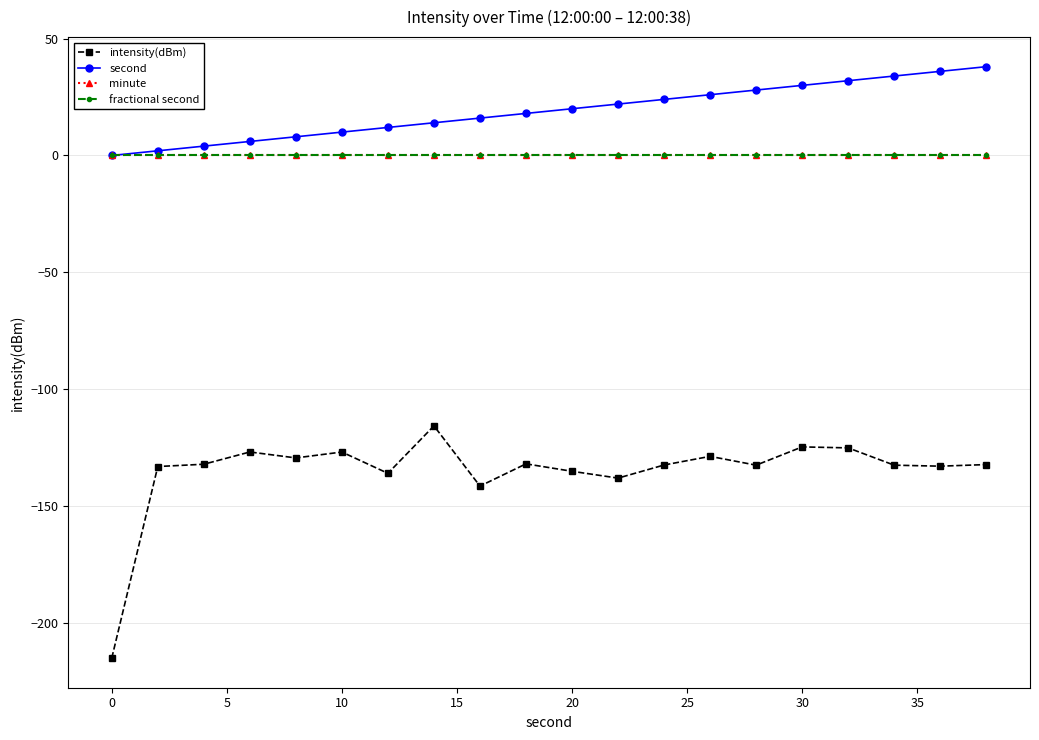

Does the chart have visible grid lines?

Yes